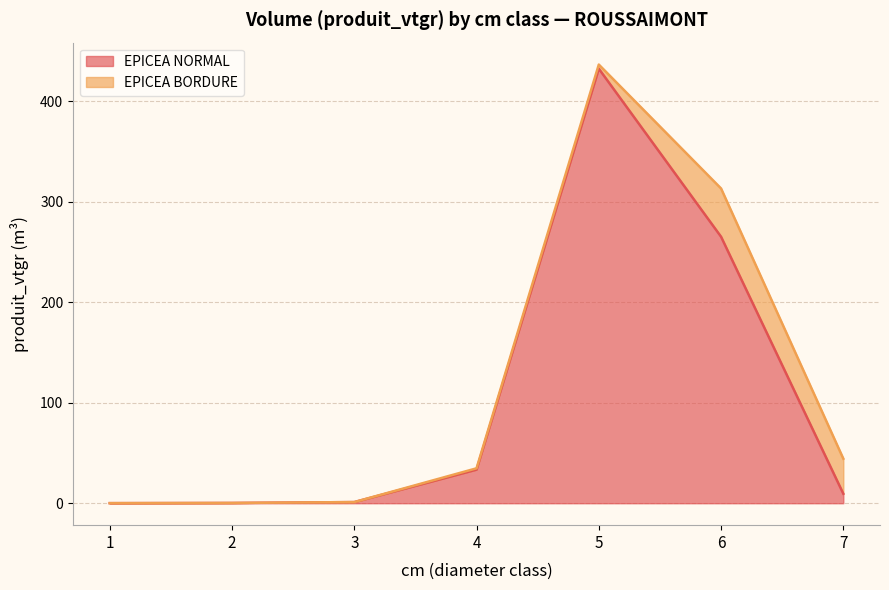

What is the maximum value for EPICEA NORMAL?

432.4